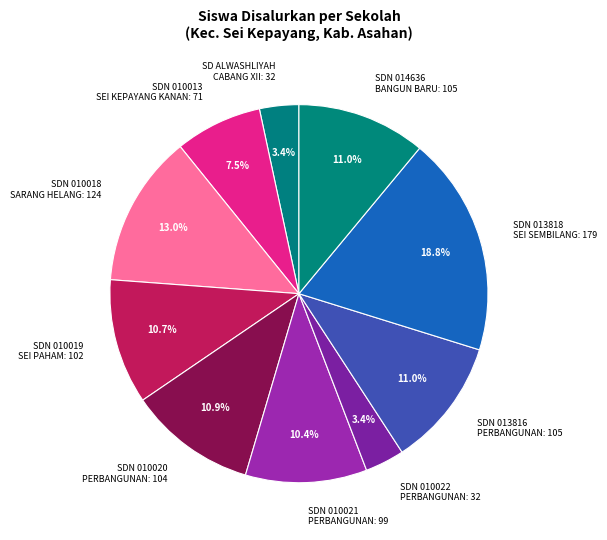

What portion of the pie excludes SDN 010022 PERBANGUNAN: 32?

96.6%